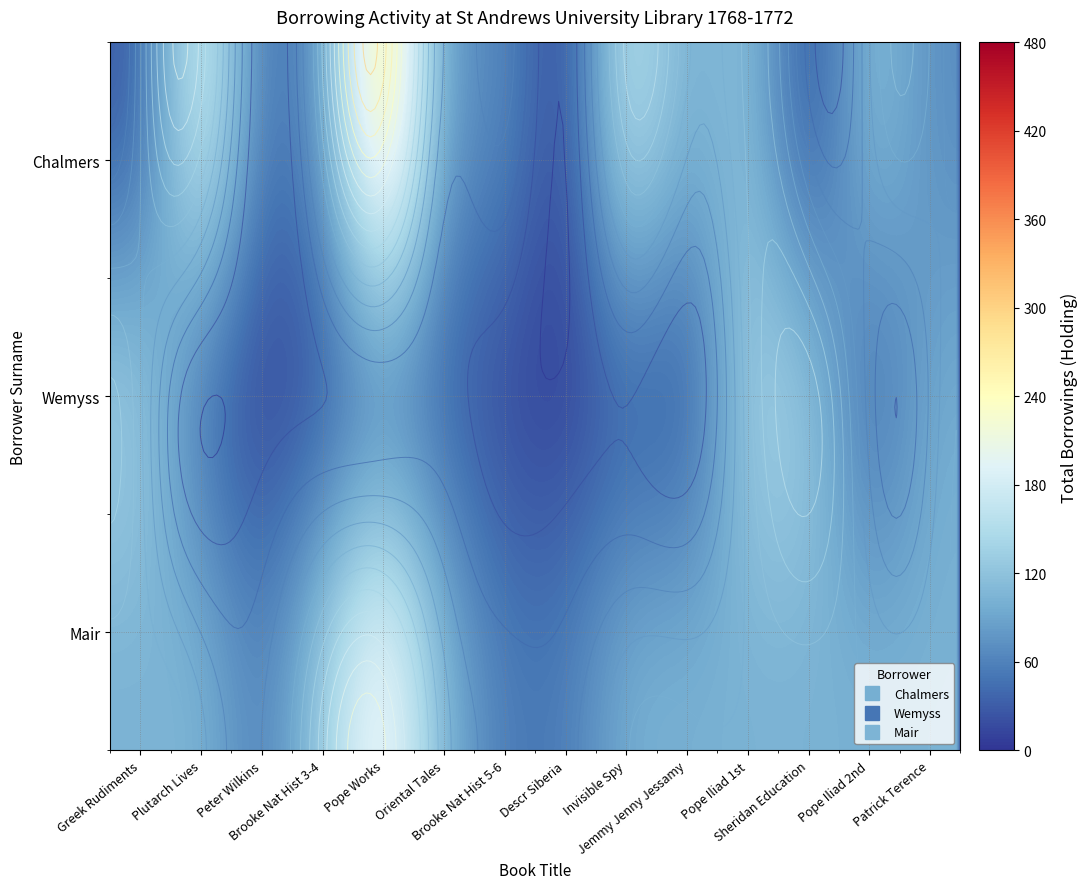

Rank the series by their maximum value, from highest to lowest.

Chalmers, Mair, Wemyss